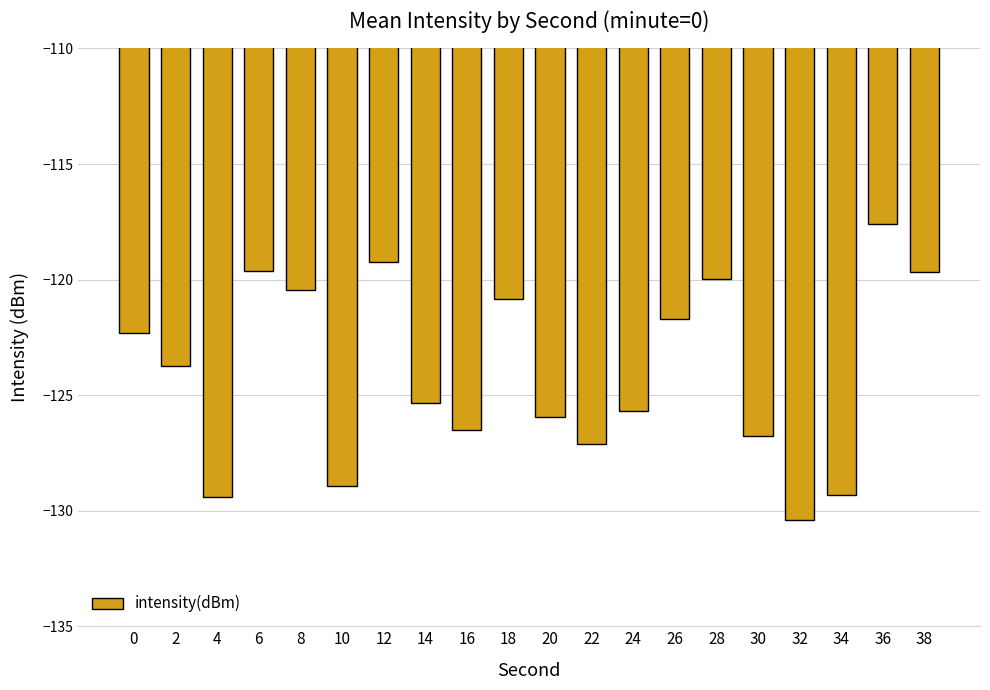

What is the change in value from 18 to 24?

-4.8